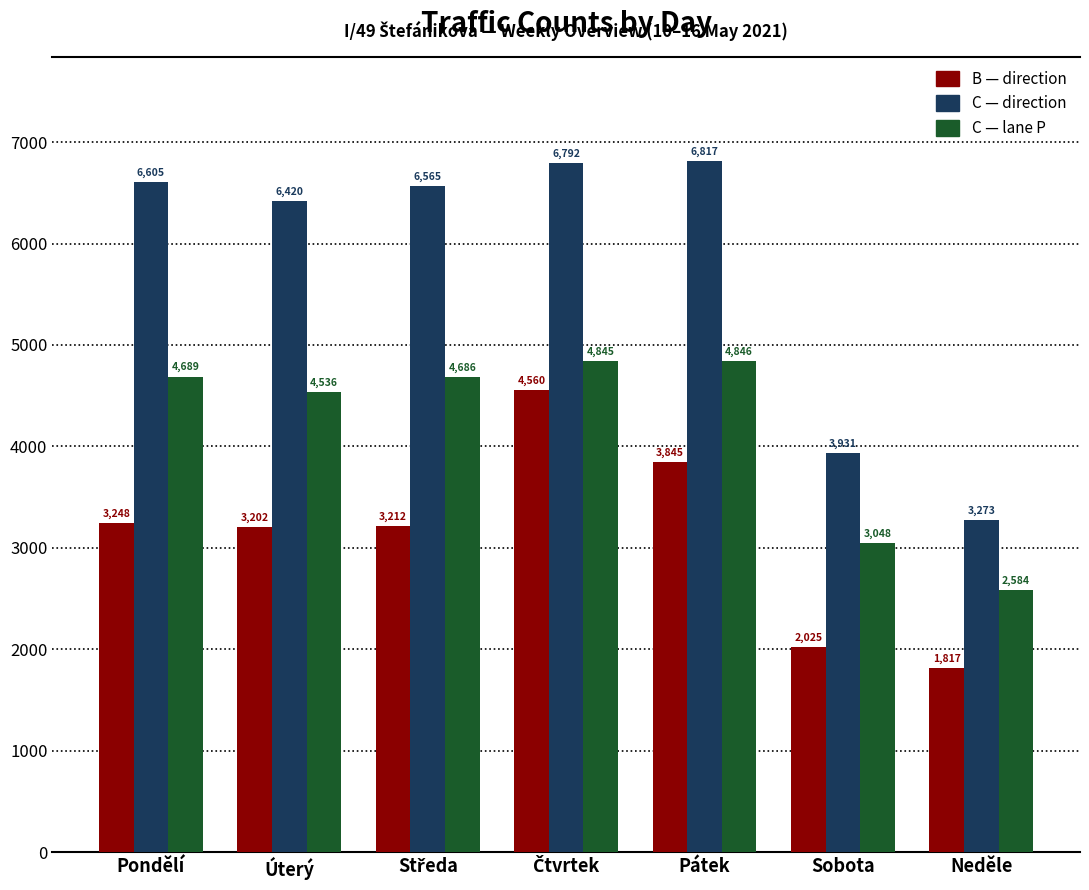

What is the spread (max minus min) of values at Úterý?

3218